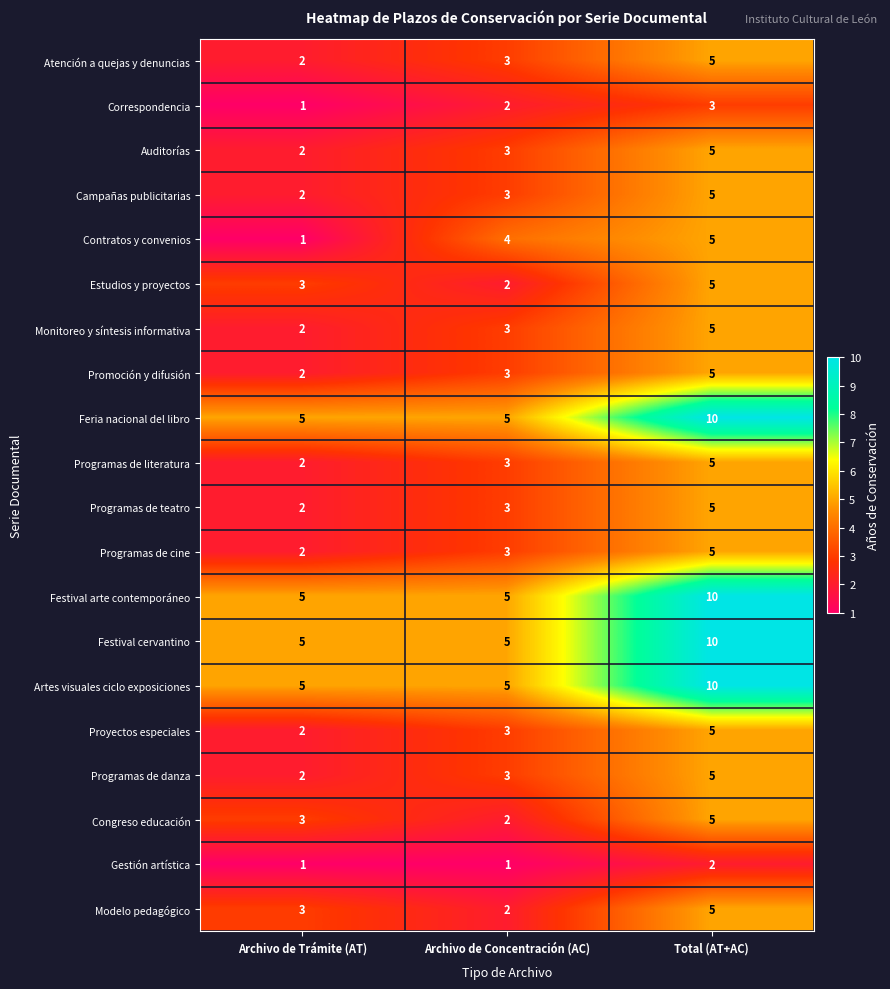

What is the average value of the Promoción y difusión series?

3